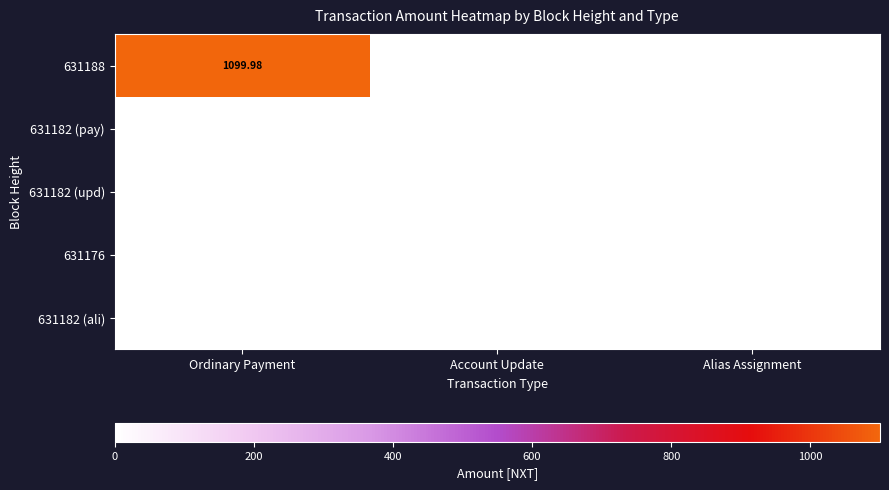

At which category does the chart reach its peak across all series?

Ordinary Payment